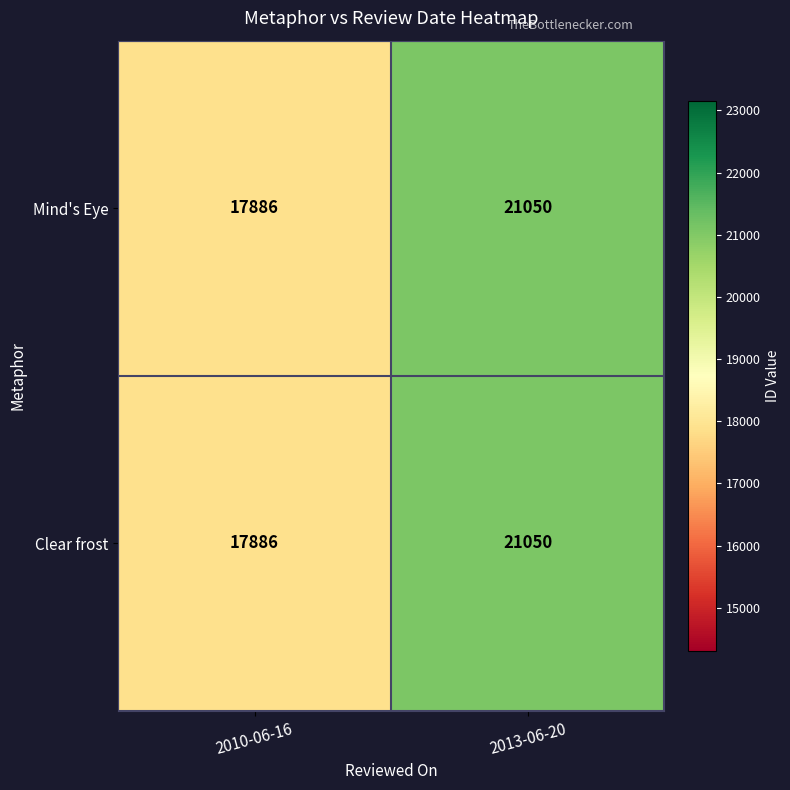

At which category is the sum across all series the highest?

2013-06-20